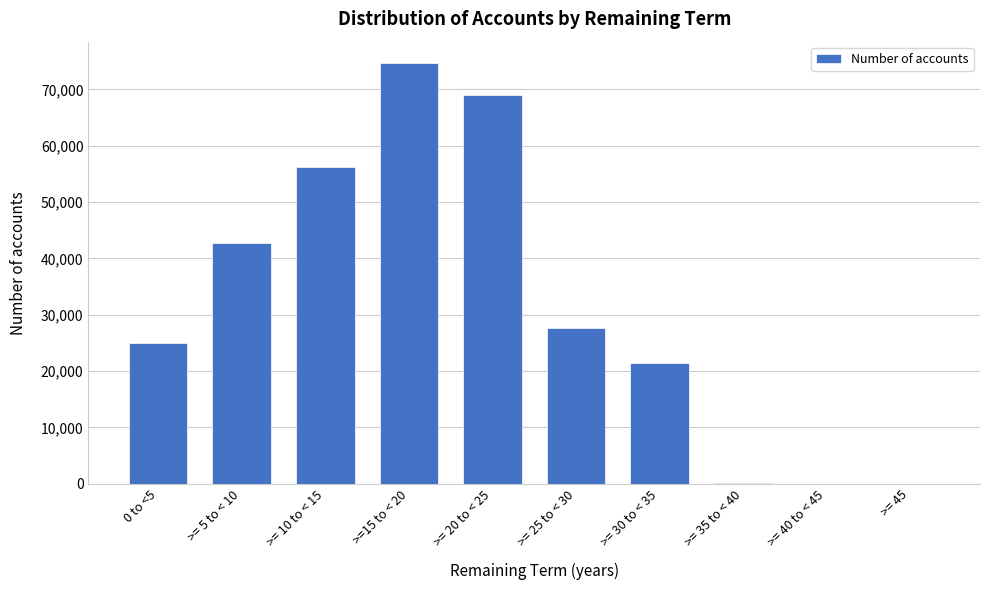

Where is the data nearest to the value 37368?

>= 5 to < 10